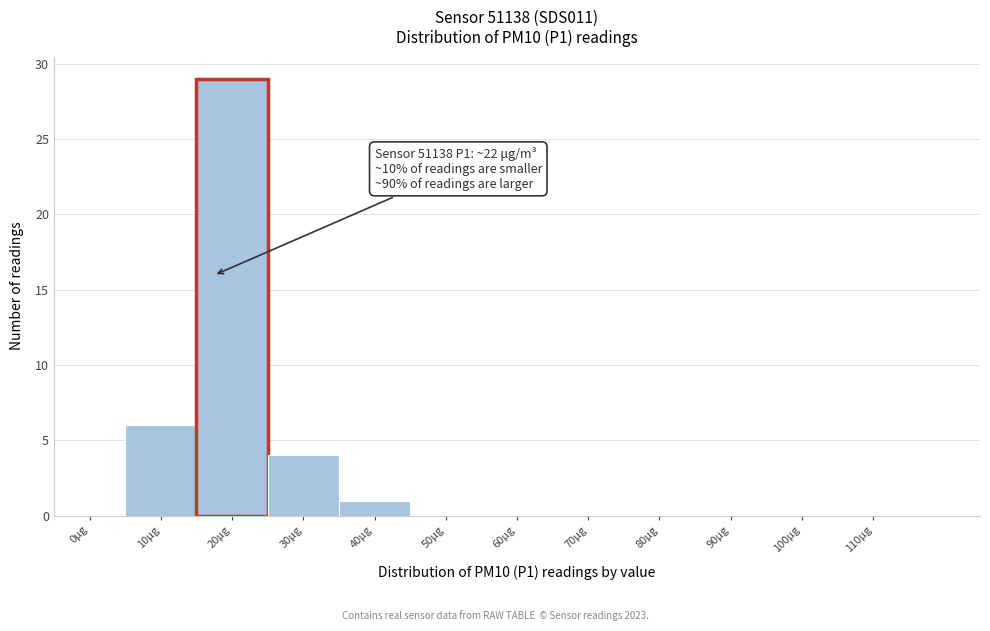

Reading left to right, what are all the values shown in this chart?

0μg=0	10μg=6	20μg=29	30μg=4	40μg=1	50μg=0	60μg=0	70μg=0	80μg=0	90μg=0	100μg=0	110μg=0